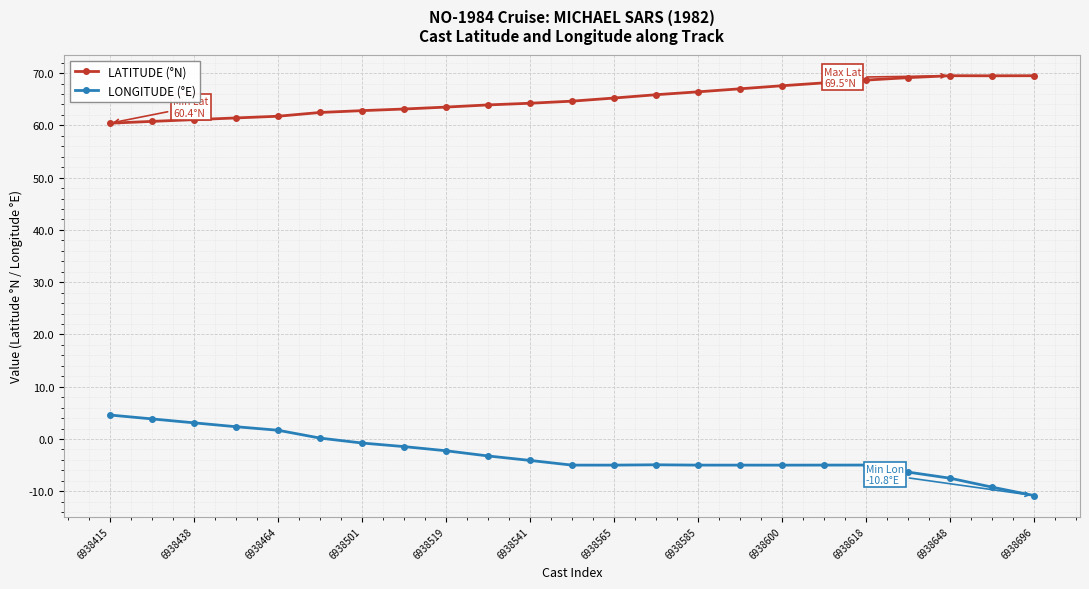

What is the sum of all LONGITUDE (°E) values?

-70.0